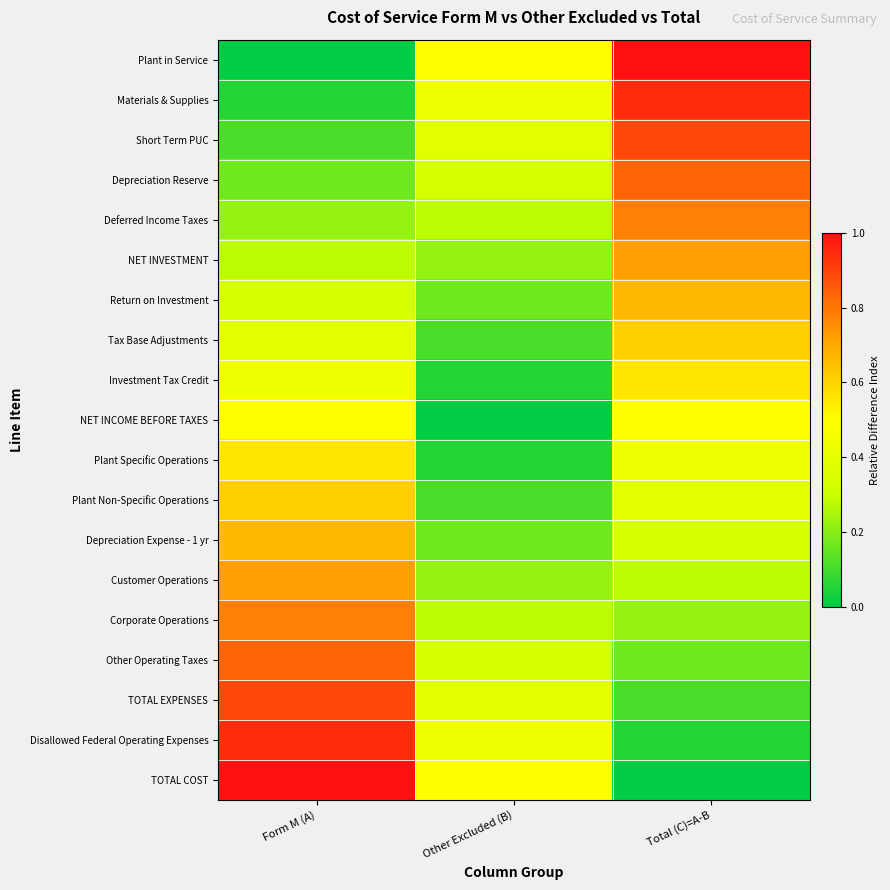

What is the spread (max minus min) of values at Other Excluded (B)?

0.5